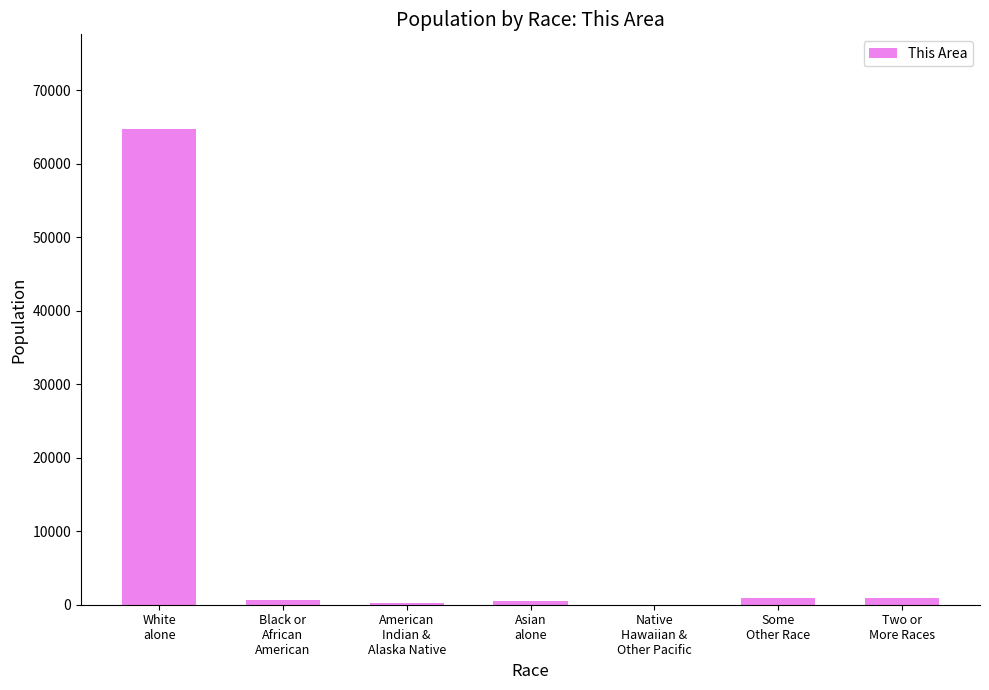

What is the greatest value displayed?

64680